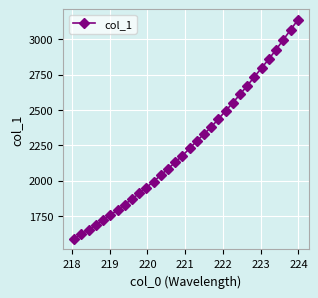

What is the value of the 15th point from the left?

2129.3